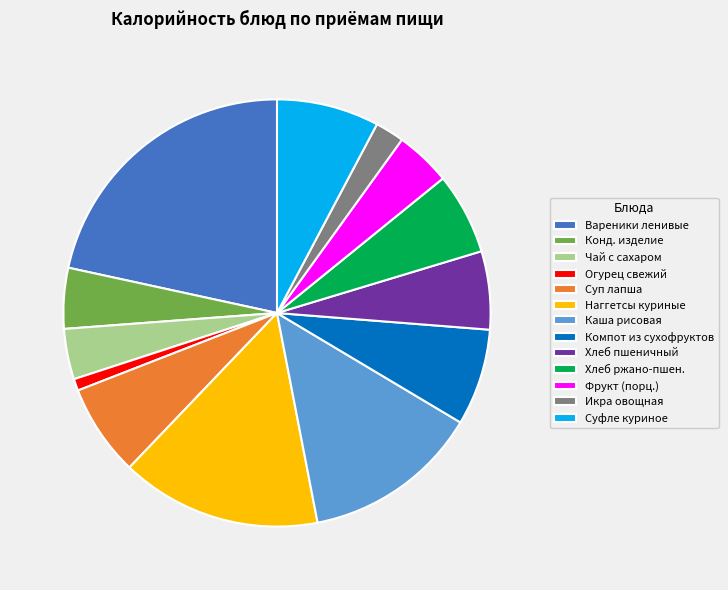

Is the sum of Суп лапша and Конд. изделие greater than half?

No